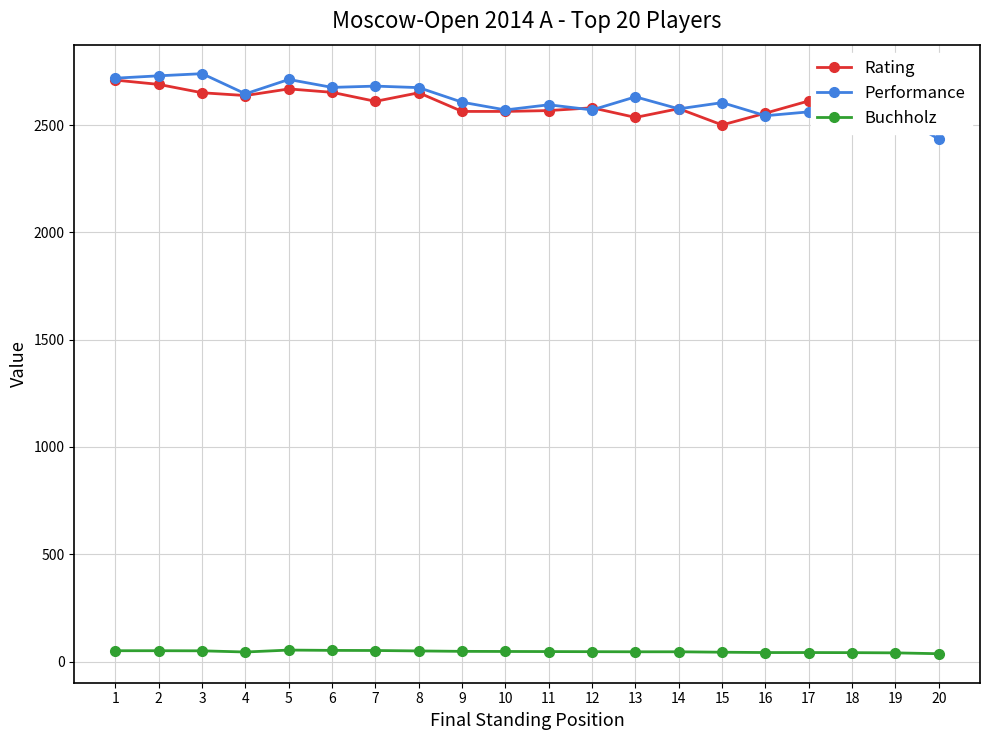

How many data points in Rating are less than 2613?

10